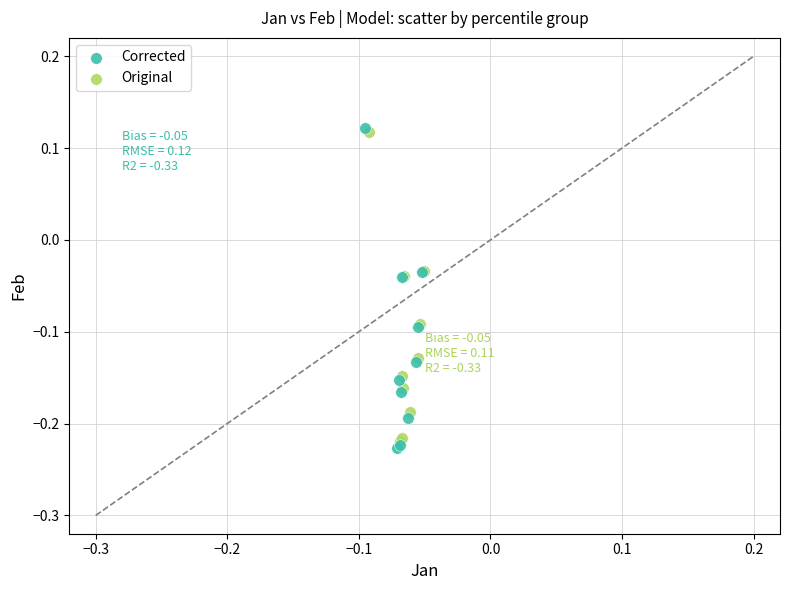

What are all the series names shown in the legend?

Corrected, Original